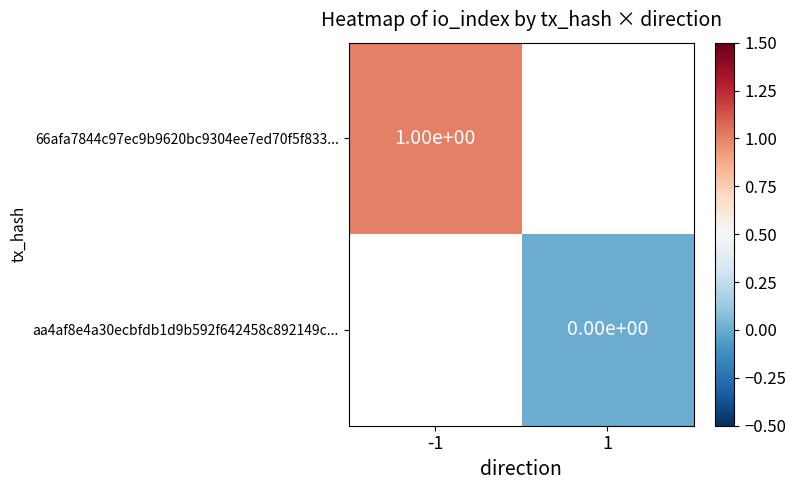

Is the value of aa4af8e4a30ecbfdb1d9b592f642458c892149c... at 1 greater than the value of 66afa7844c97ec9b9620bc9304ee7ed70f5f833... at -1?

No